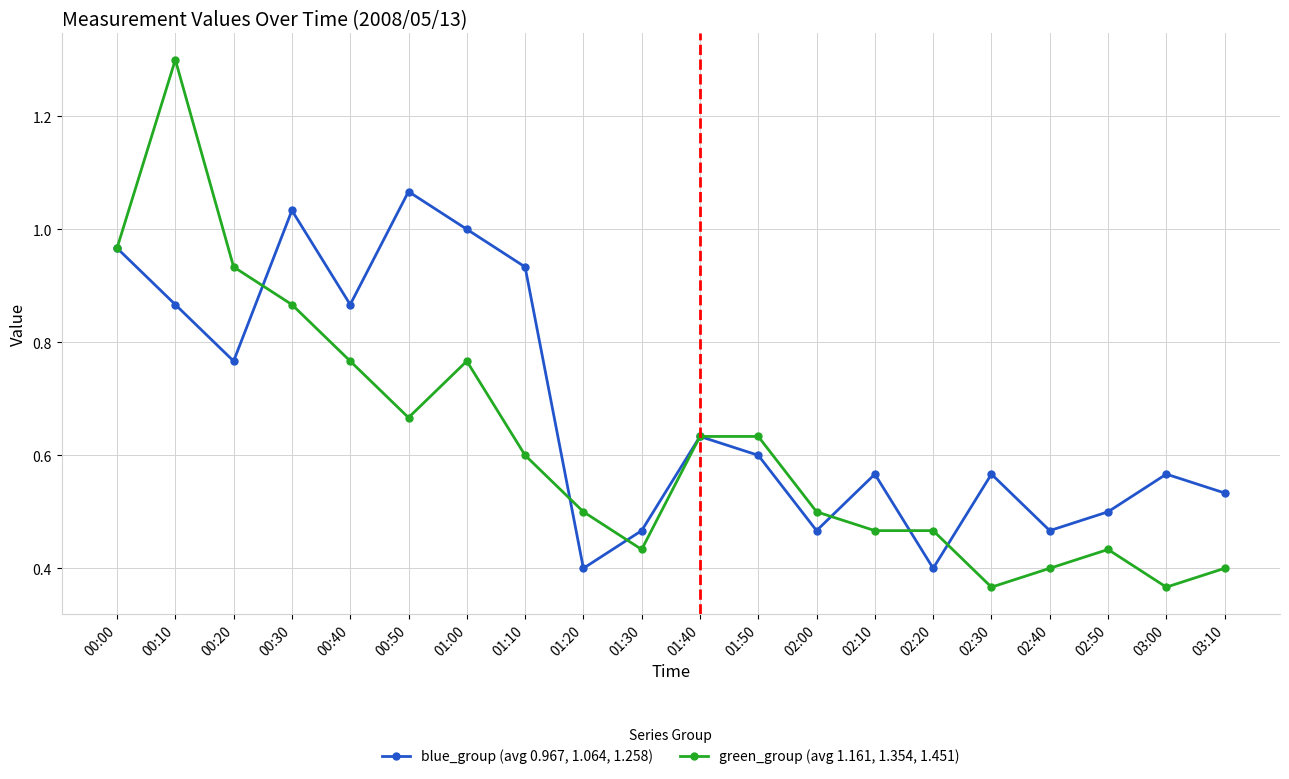

What is the total value across all series at 01:50?

1.2